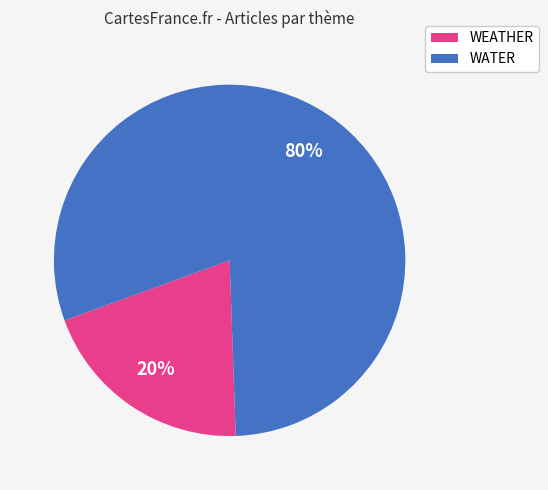

Is the sum of WEATHER and WATER greater than half?

Yes